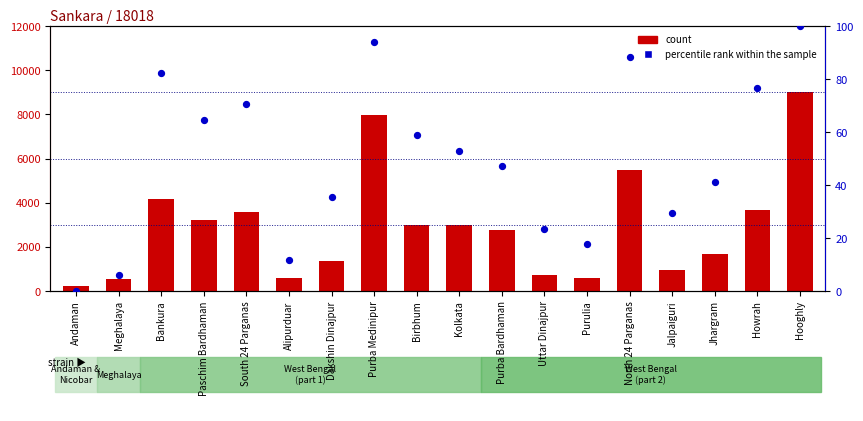

Which series reaches the minimum Y coordinate?

percentile rank within the sample